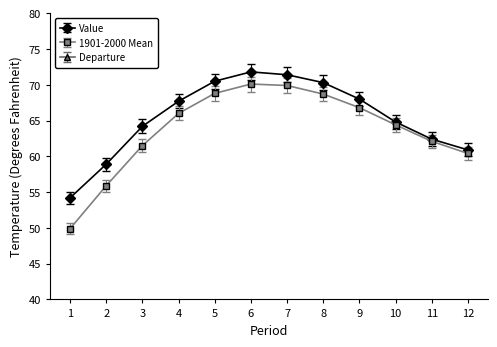

True or false: Value and Departure cross at least once.

False